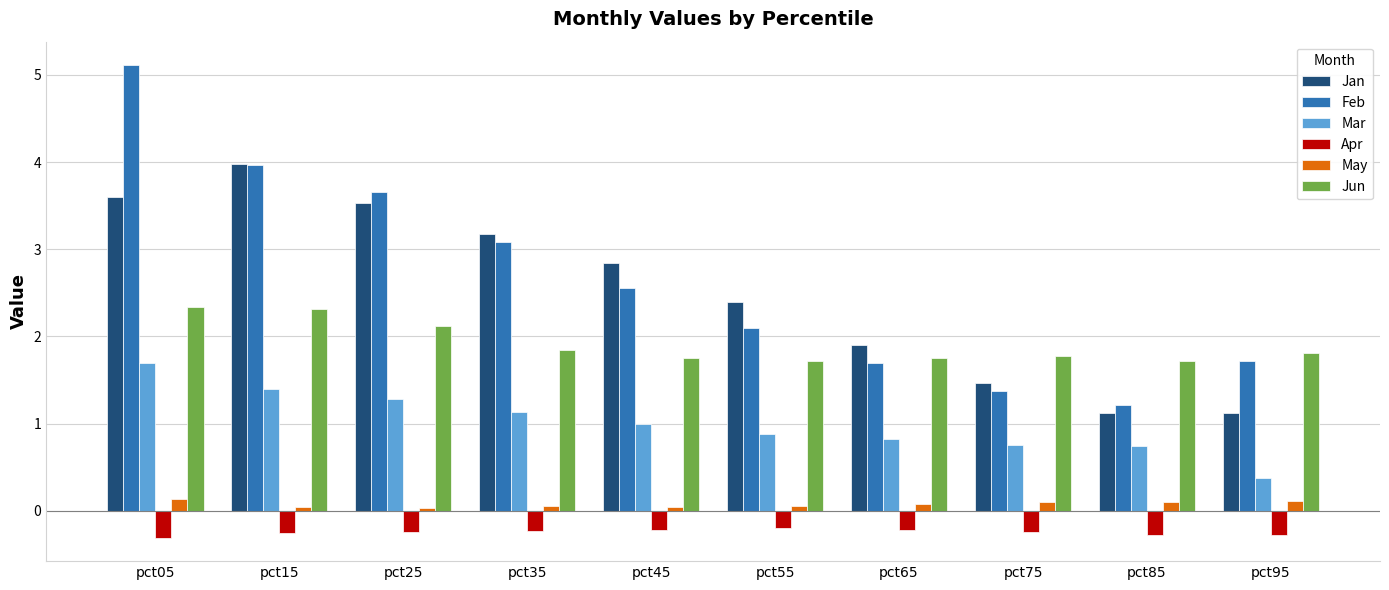

Is the value of Mar at pct15 greater than the value of May at pct95?

Yes